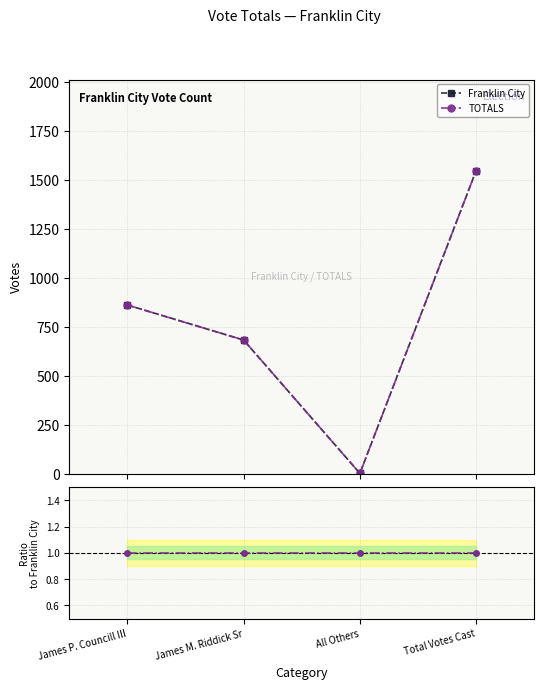

Rank the series by their average value, from highest to lowest.

Franklin City, TOTALS